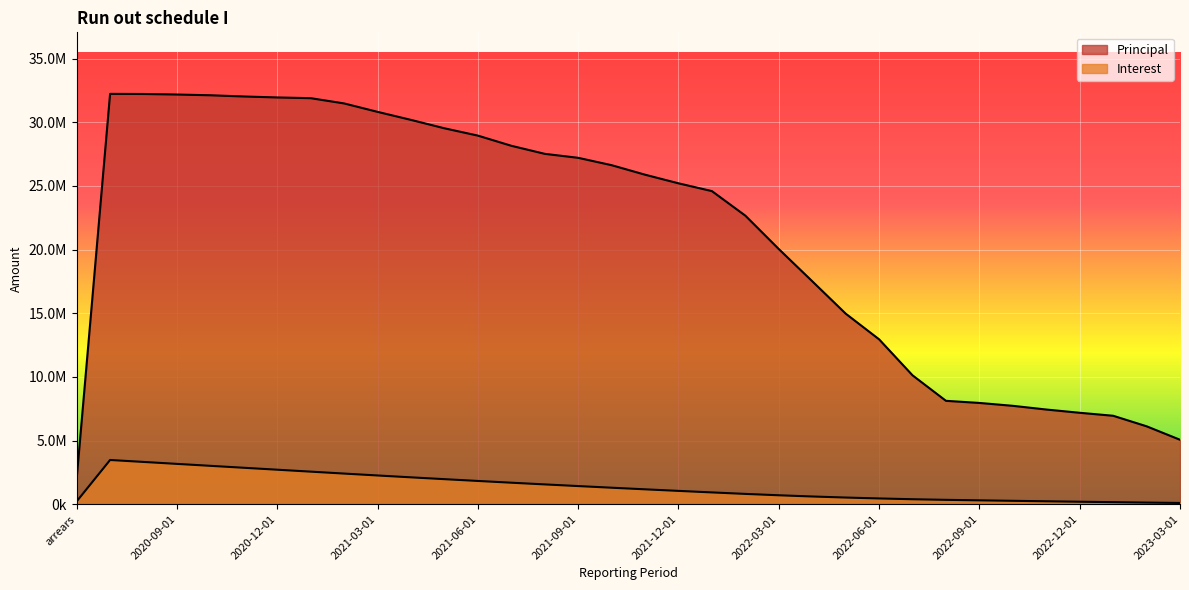

Is the value of Principal at 2021-06-01 greater than the value of Interest at 2020-09-01?

Yes